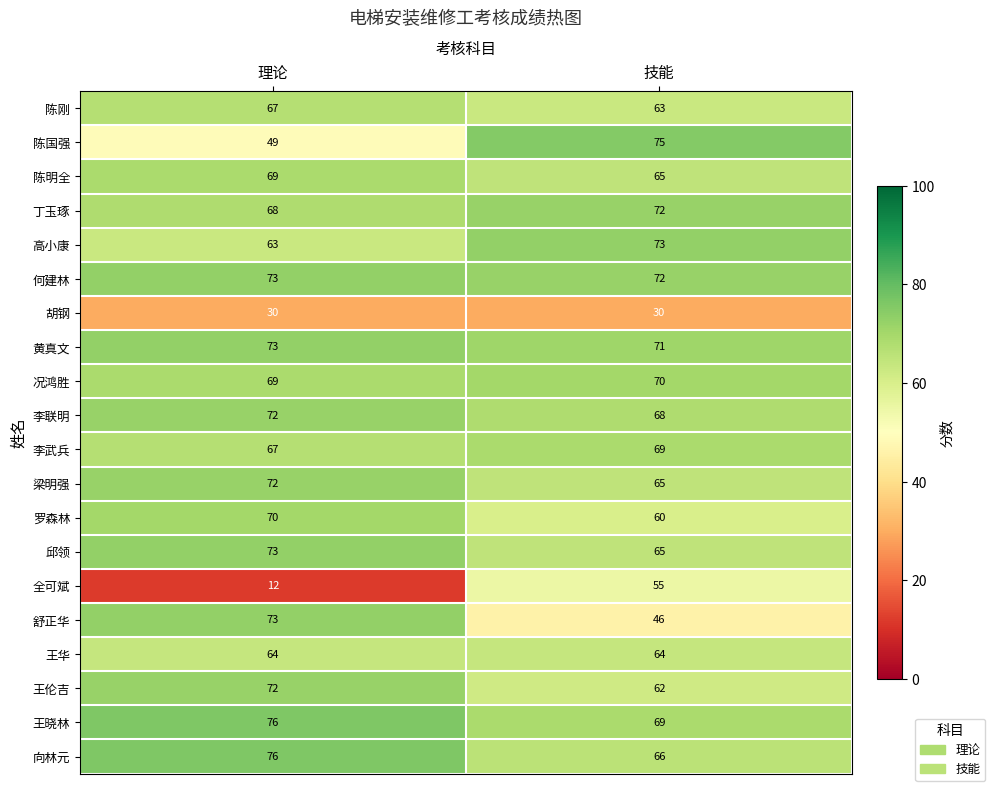

What is the difference between the maximum and minimum values in the 陈国强 series?

26